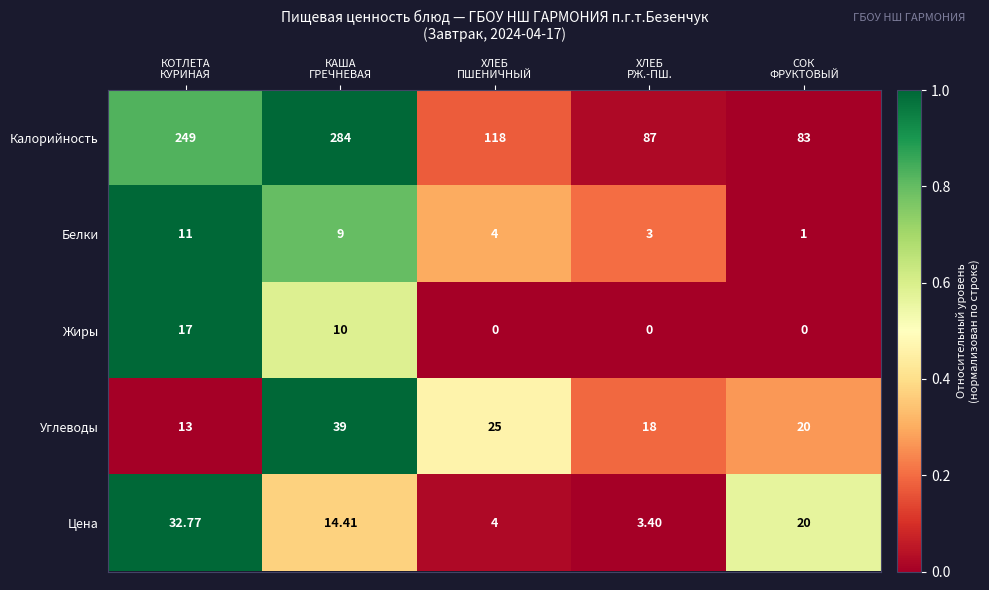

Which series has the widest spread of values?

Калорийность